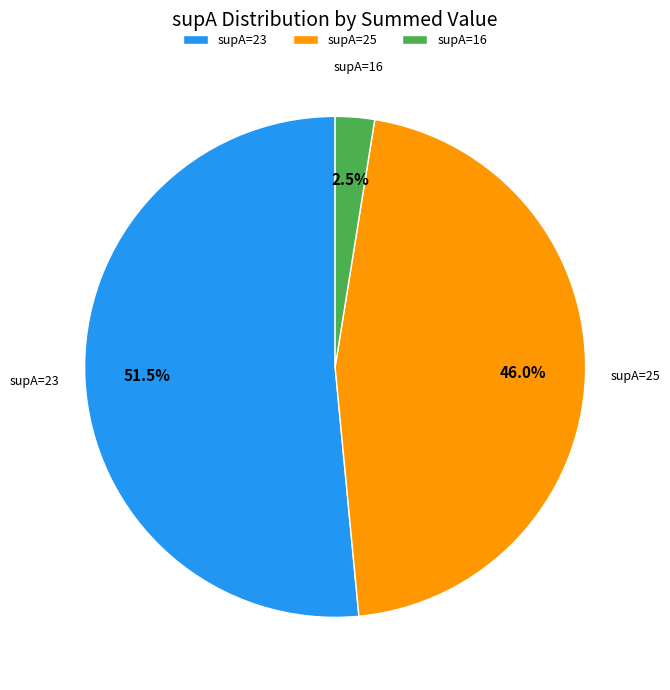

How many slices are in this pie chart?

3